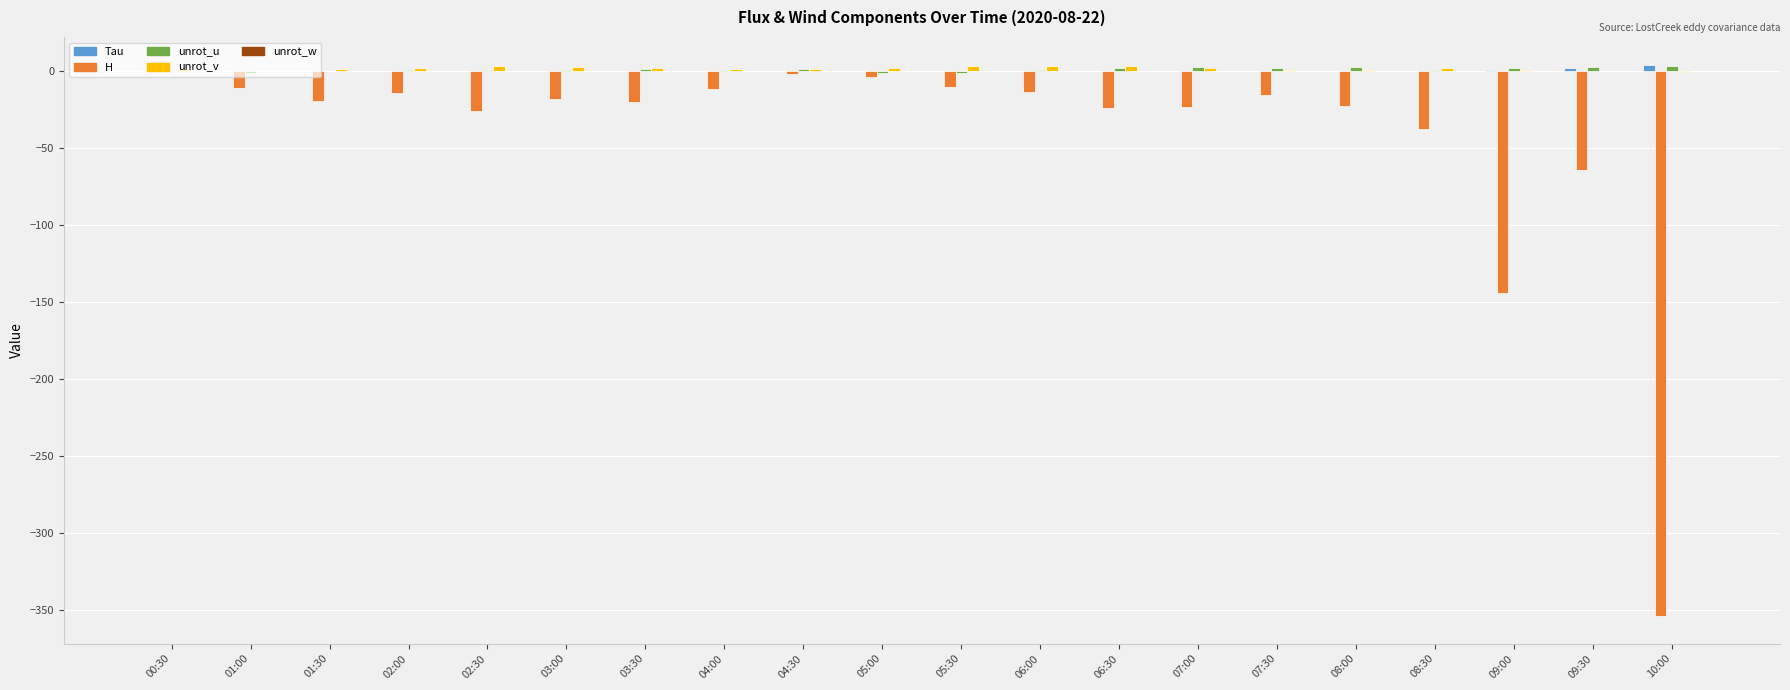

Which series changed the most between 09:30 and 10:00?

H